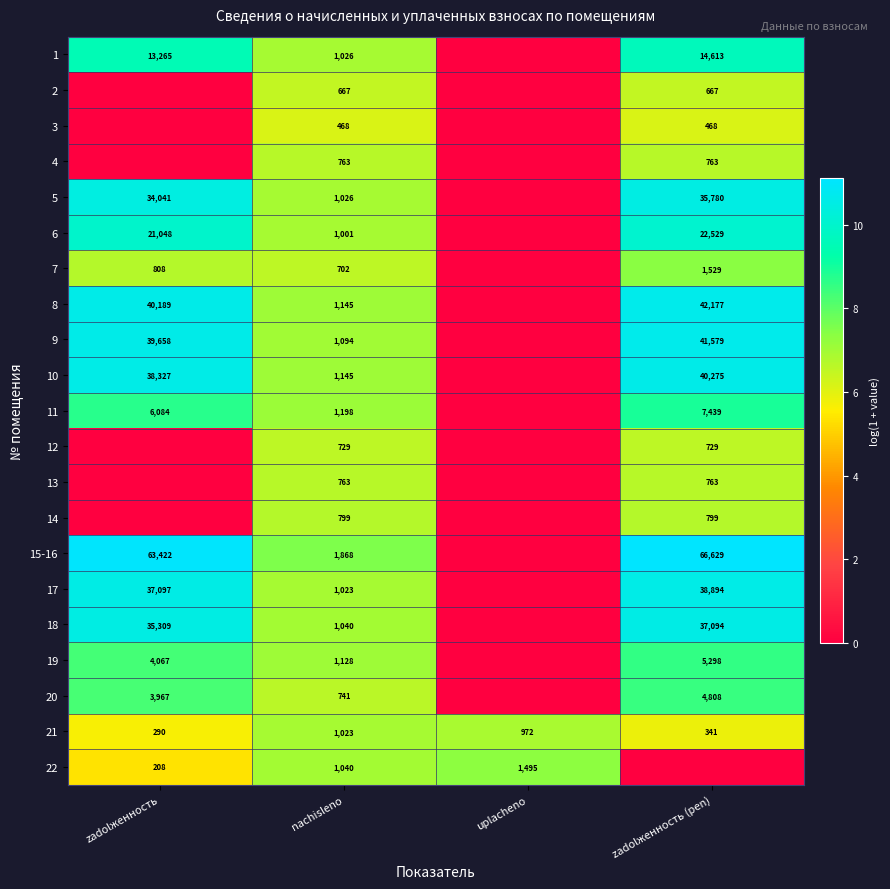

True or false: 8 has a value of 1921 at nachisleno.

False